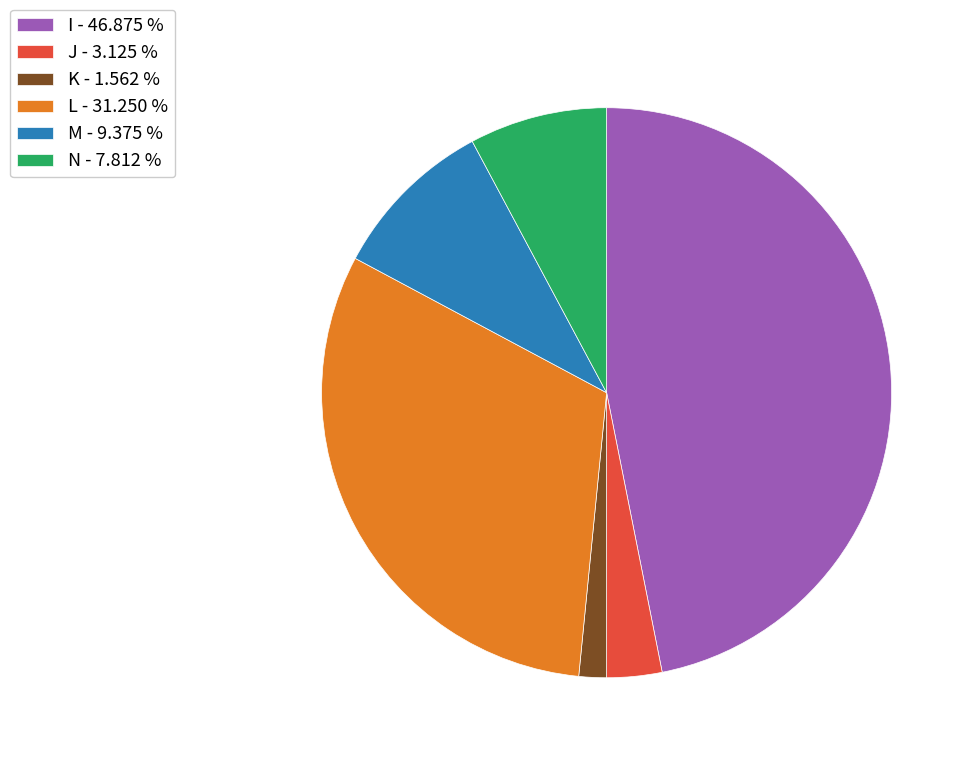

Combined, do L - 31.250 % and J - 3.125 % account for over 50%?

No